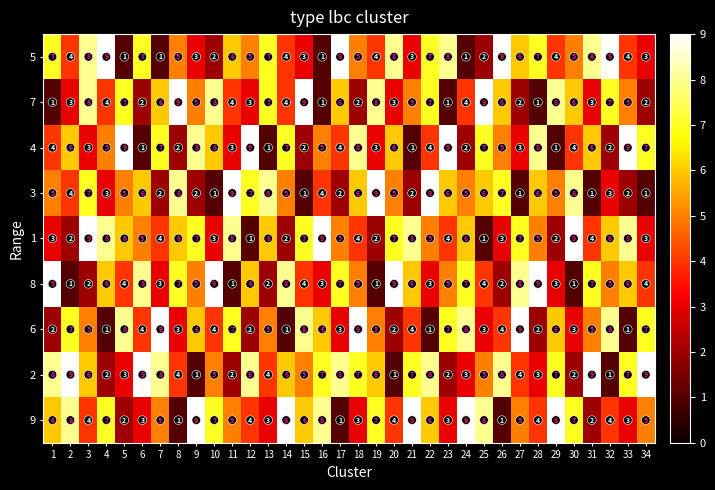

What is the sum of the 3 values at 16 and 29?

9